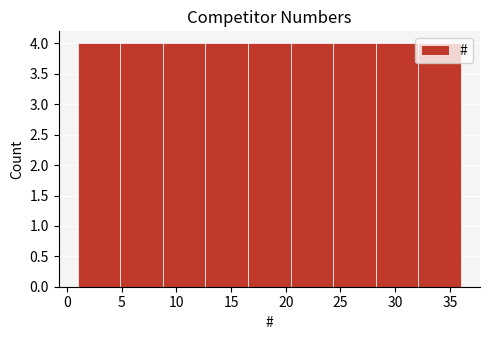

What is the height of the bar covering 32.0 to 36.0 on the x-axis? Neither the bar edges nor the heights are printed on the chart, so give them approximately, as read against the axes.

4